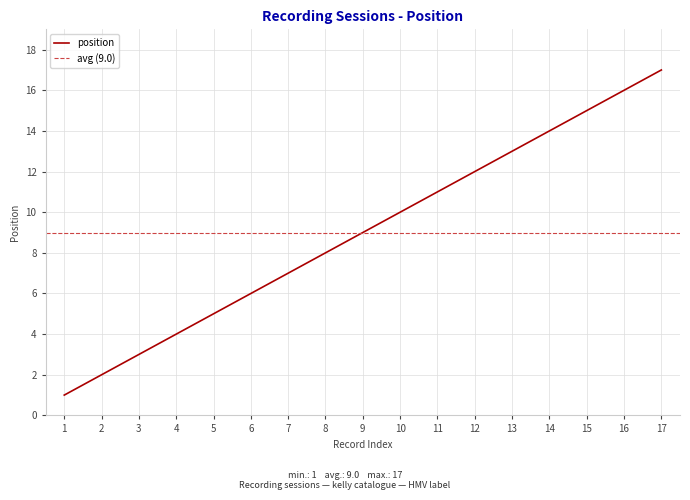

Which category has the highest value in the position series?

17